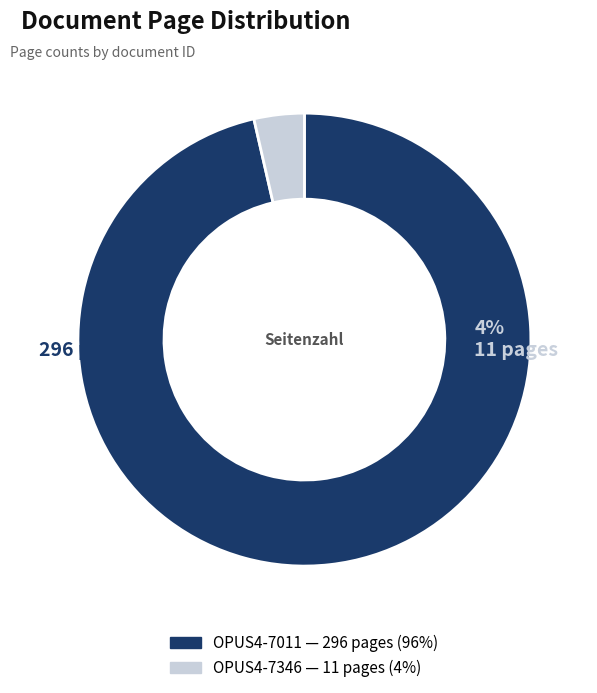

What is the majority slice?

OPUS4-7011